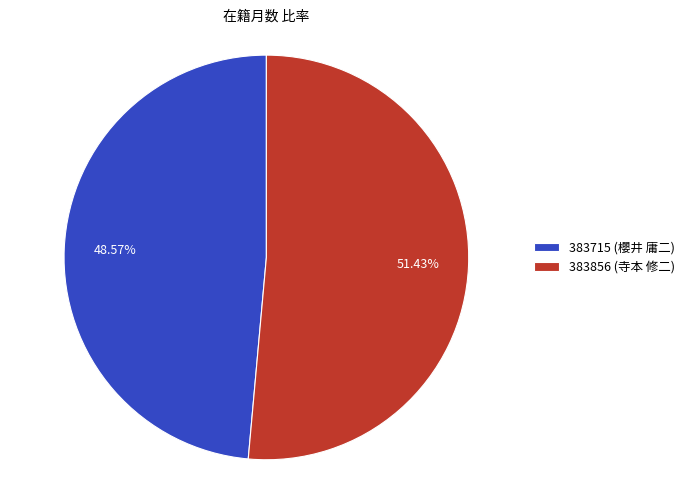

What portion of the pie excludes 383715 (櫻井 庸二)?

51.4%